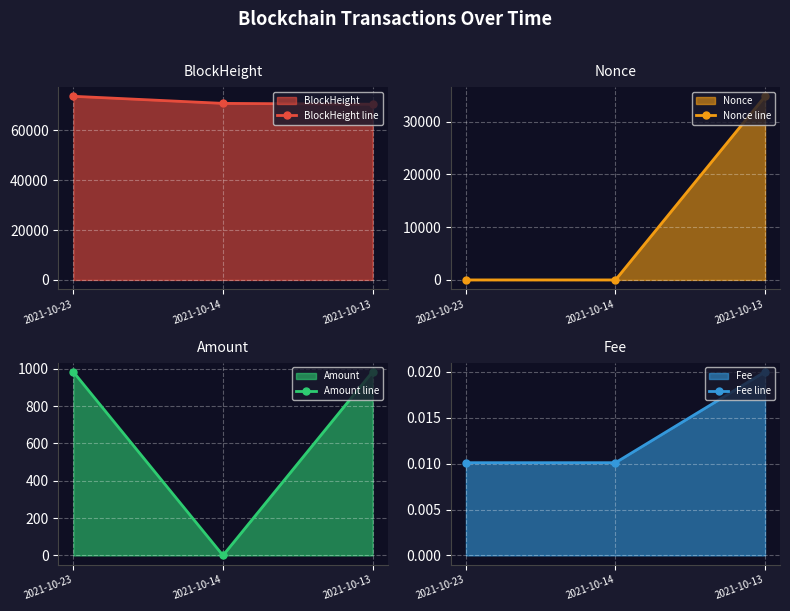

Reading right to left, what are all the values shown in this chart?

BlockHeight line: 2021-10-13=70436.0	2021-10-14=70779.0	2021-10-23=73621.0
Nonce line: 2021-10-13=34775.0	2021-10-14=0.0	2021-10-23=1.0
Amount line: 2021-10-13=984.3	2021-10-14=0.0	2021-10-23=983.2
Fee line: 2021-10-13=0.0	2021-10-14=0.0	2021-10-23=0.0